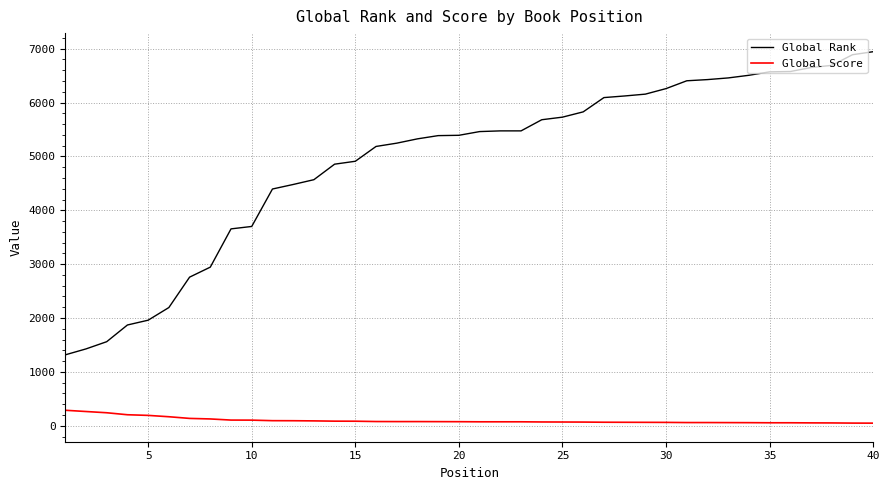

Which series has the largest range (max minus min)?

Global Rank